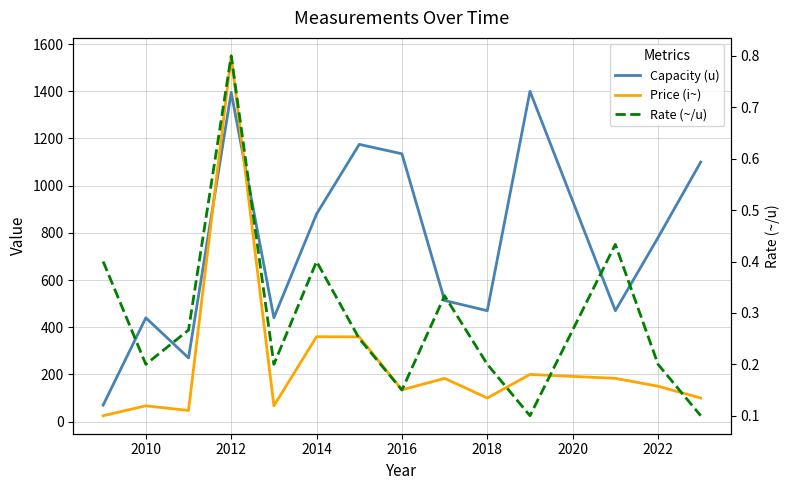

True or false: Capacity (u) and Price (i~) cross at least once.

True